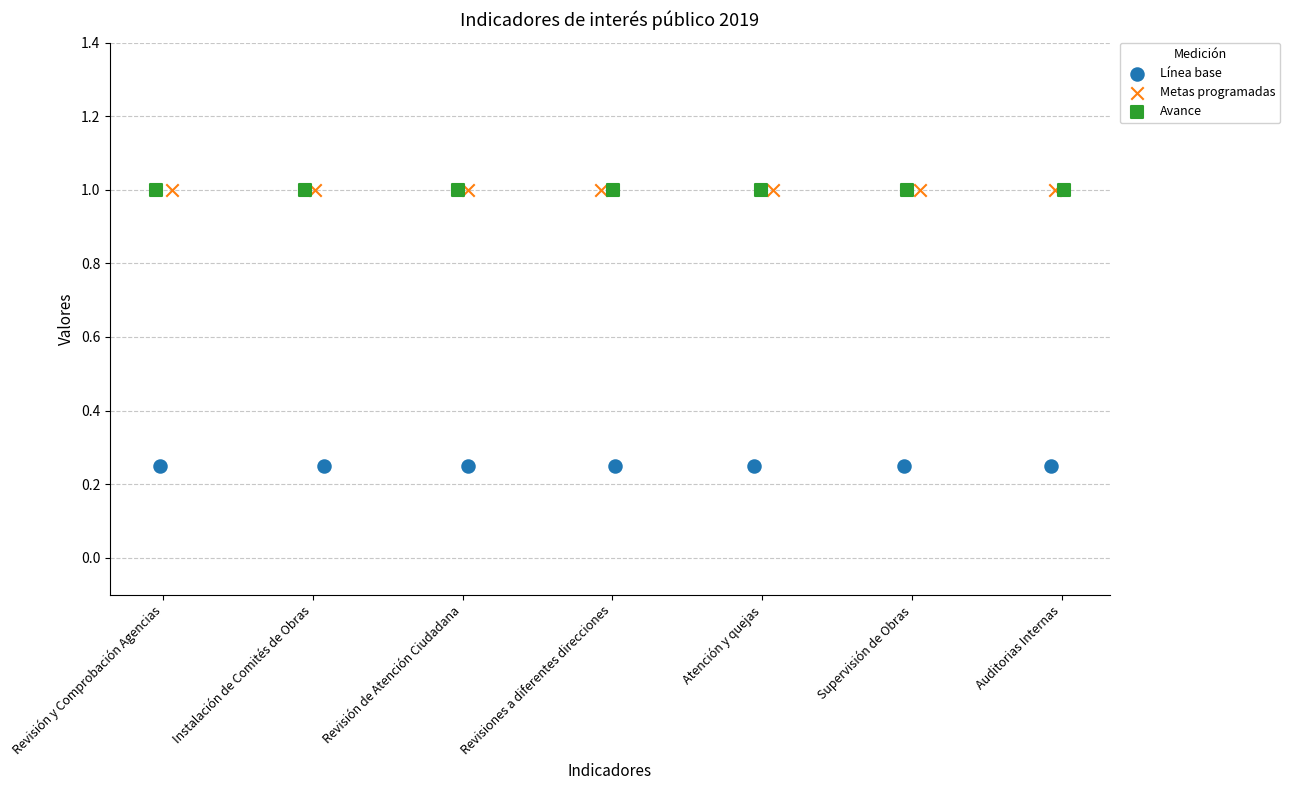

Which series contains the lowest Y value?

Línea base